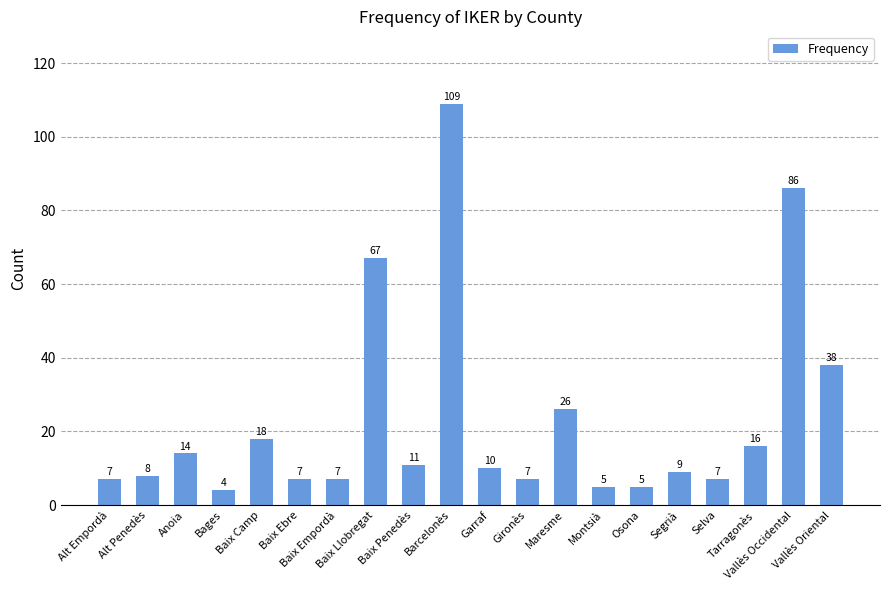

Are the bars grouped side by side (vs. stacked)?

No